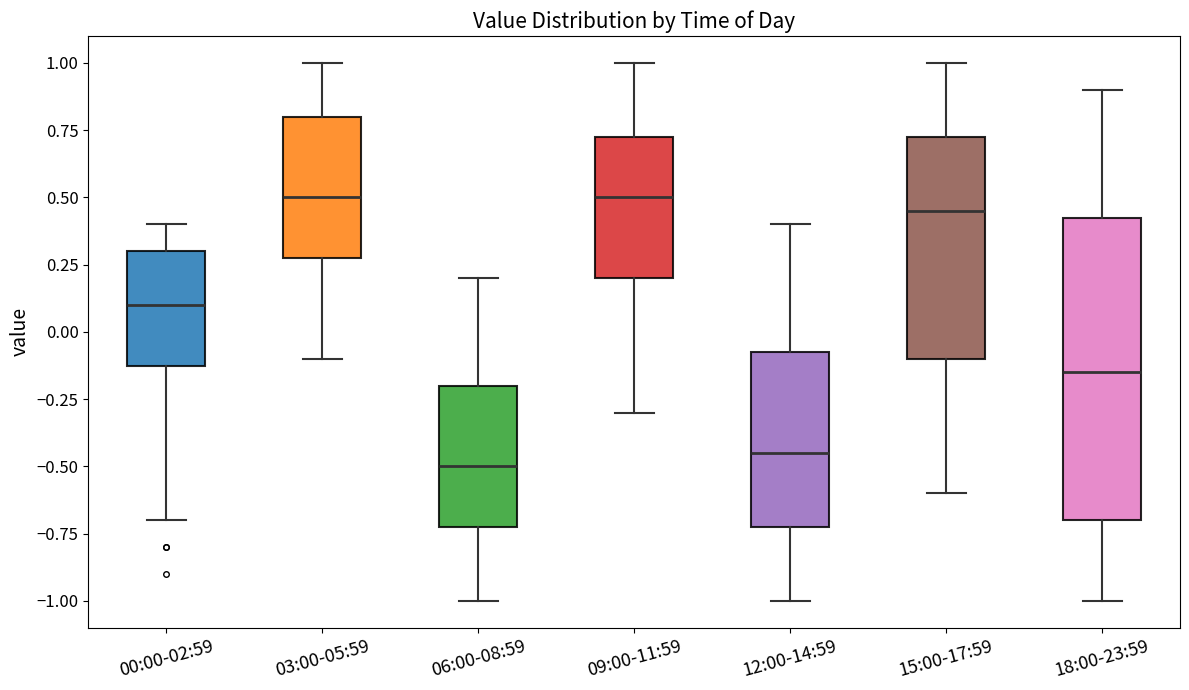

Reading left to right, transcribe this box plot: for each box, give where its median line is, the range the box spans, and where its two whiskers end, as read against the y-axis. The values are not printed on the chart, so give them approximately, as read against the axis.

00:00-02:59: median 0.10, box -0.10 to 0.30, whiskers -0.70 to 0.40
03:00-05:59: median 0.50, box 0.30 to 0.80, whiskers -0.10 to 1.00
06:00-08:59: median -0.50, box -0.70 to -0.20, whiskers -1.00 to 0.20
09:00-11:59: median 0.50, box 0.20 to 0.75, whiskers -0.30 to 1.00
12:00-14:59: median -0.45, box -0.70 to -0.05, whiskers -1.00 to 0.40
15:00-17:59: median 0.45, box -0.10 to 0.75, whiskers -0.60 to 1.00
18:00-23:59: median -0.15, box -0.70 to 0.45, whiskers -1.00 to 0.90